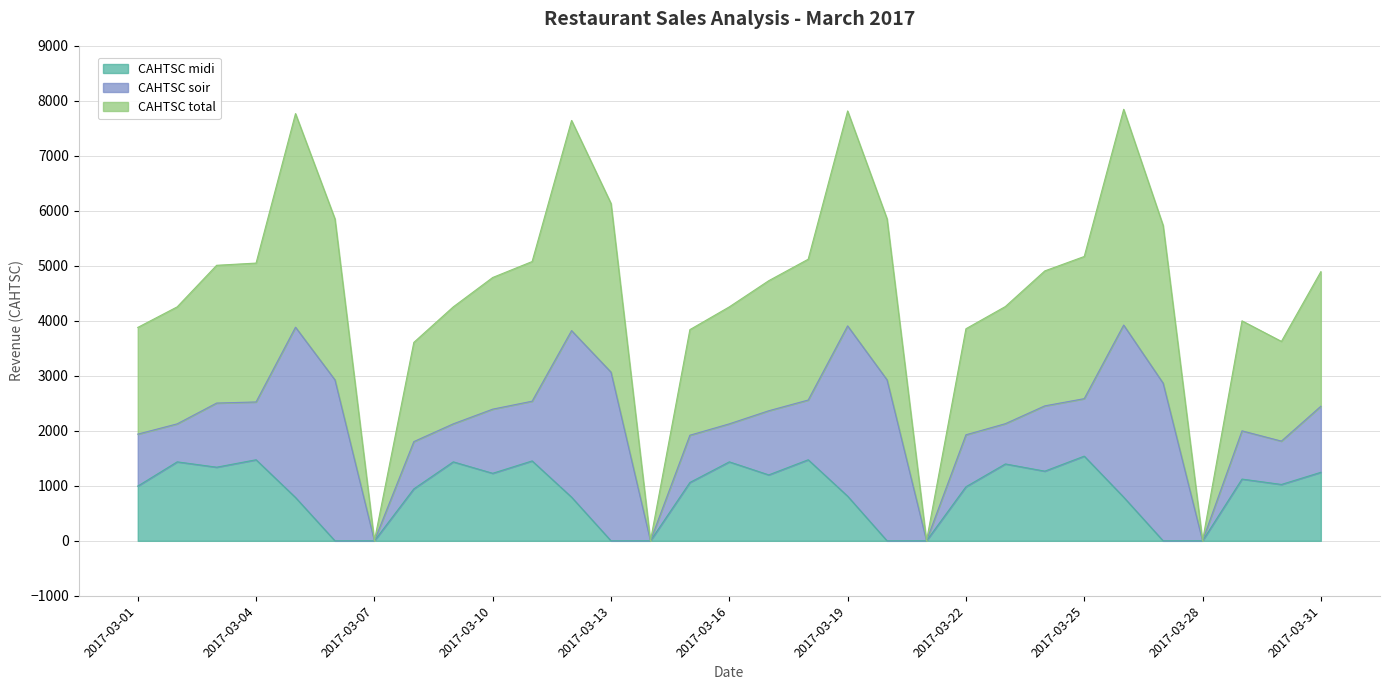

Which series has the largest range (max minus min)?

CAHTSC total